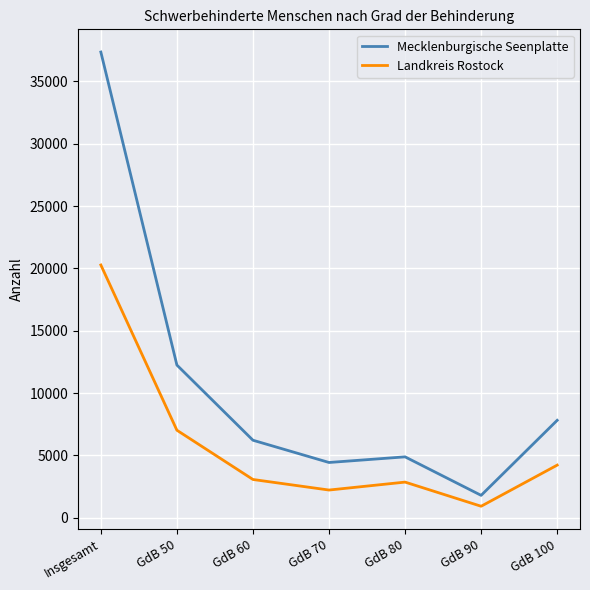

At how many categories does at least one series exceed 15052?

1